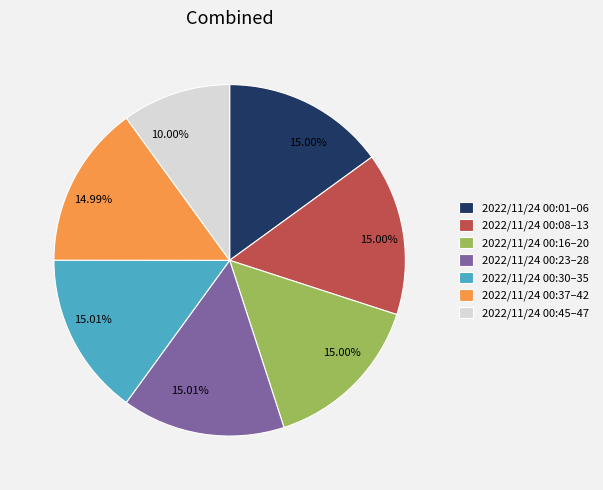

Count the number of slices in the pie.

7